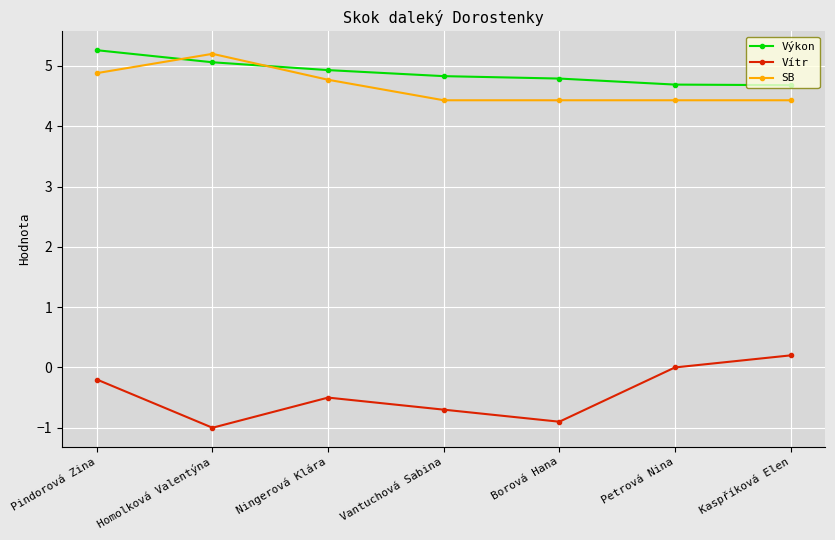

At how many categories does at least one series exceed 1?

7